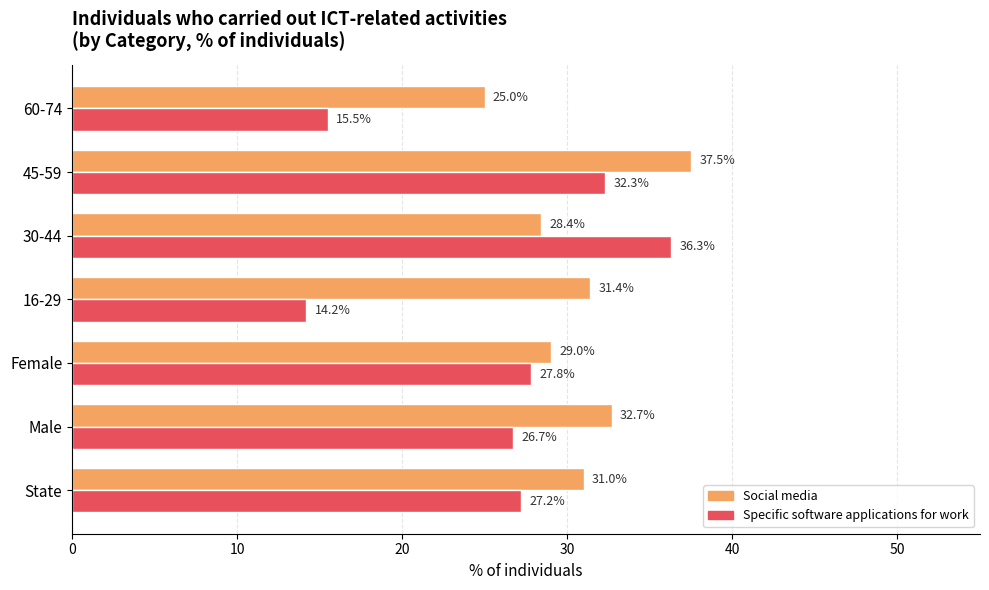

How many data points in Specific software applications for work are less than 27?

3